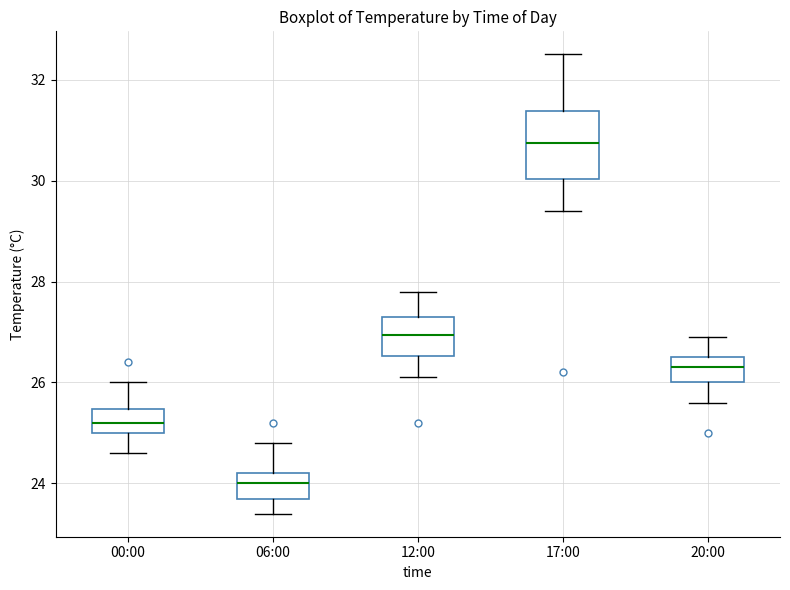

Which box is the tallest, from its lower edge to its upper edge?

17:00